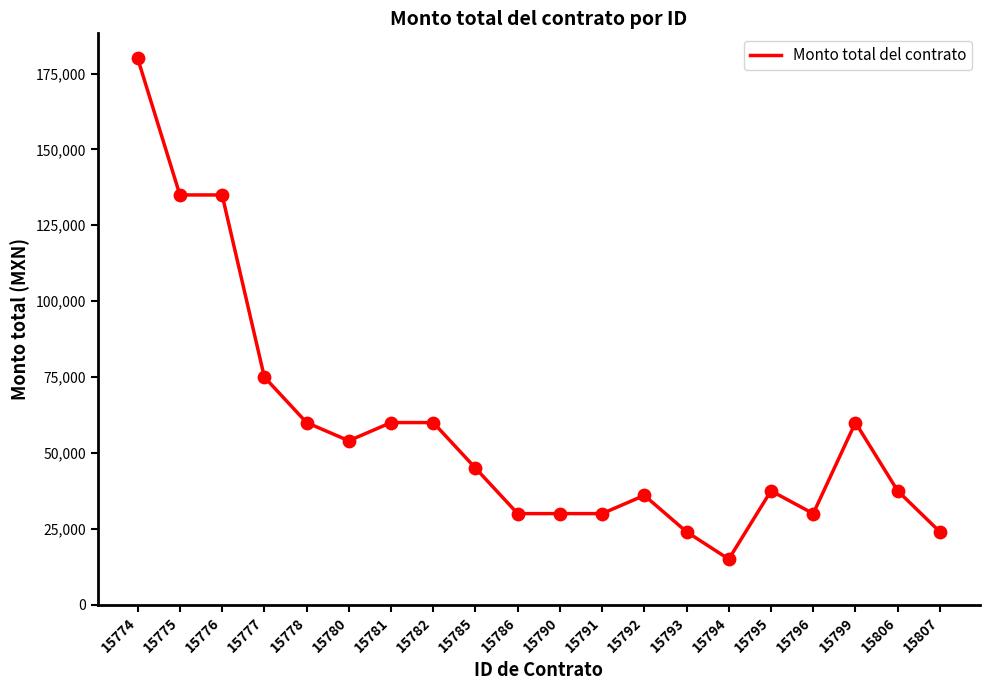

What is the ratio of the value at 15781 to the value at 15807?

2.5